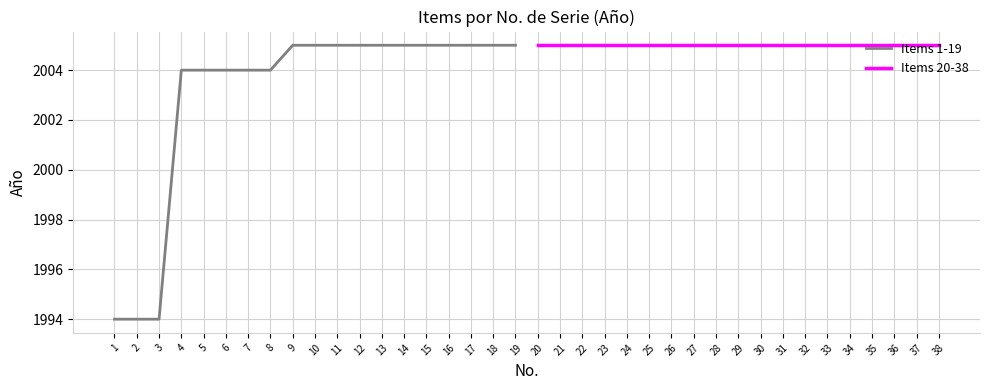

How many lines are shown in the chart?

2